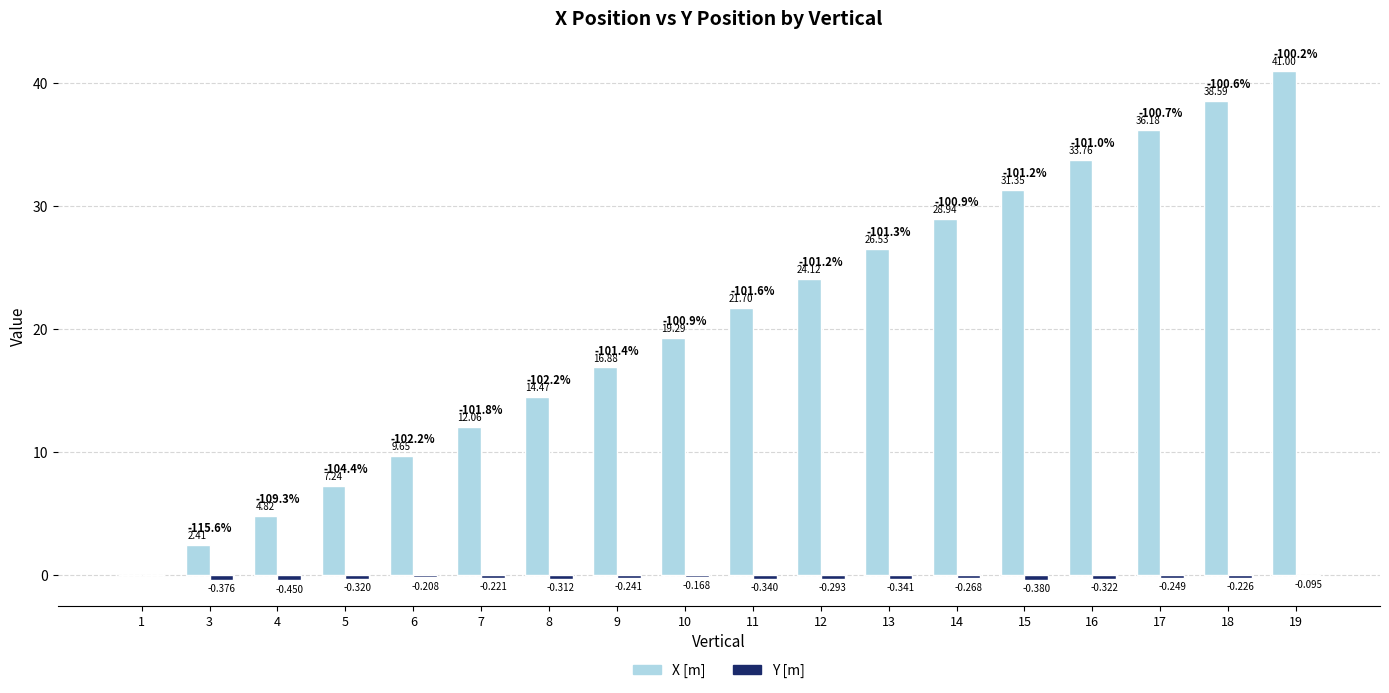

Which series has the largest total across all categories?

X [m]